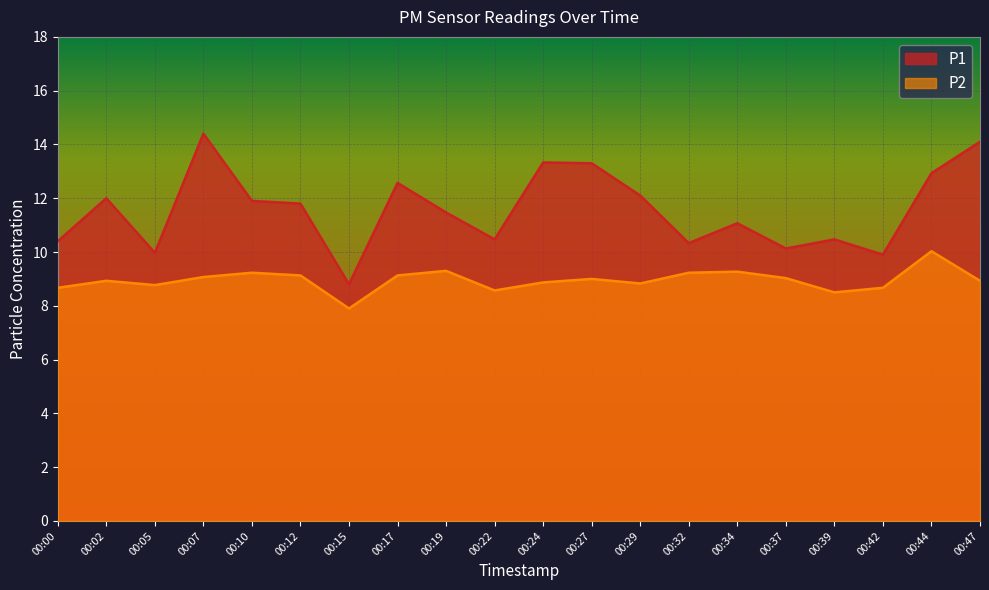

Which category has the lowest value in the P1 series?

00:15